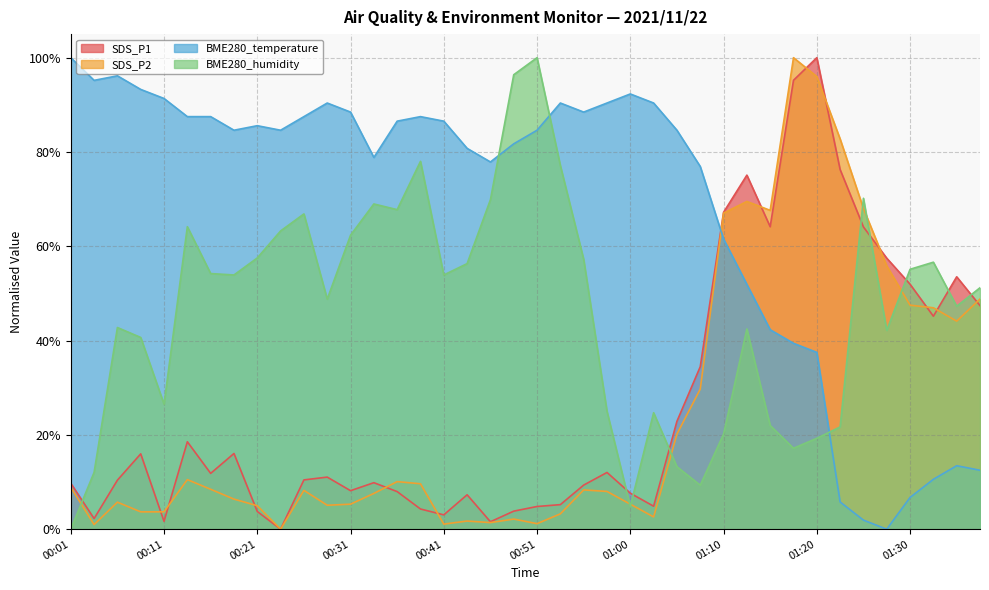

What is the highest value of the BME280_humidity series?

1.0